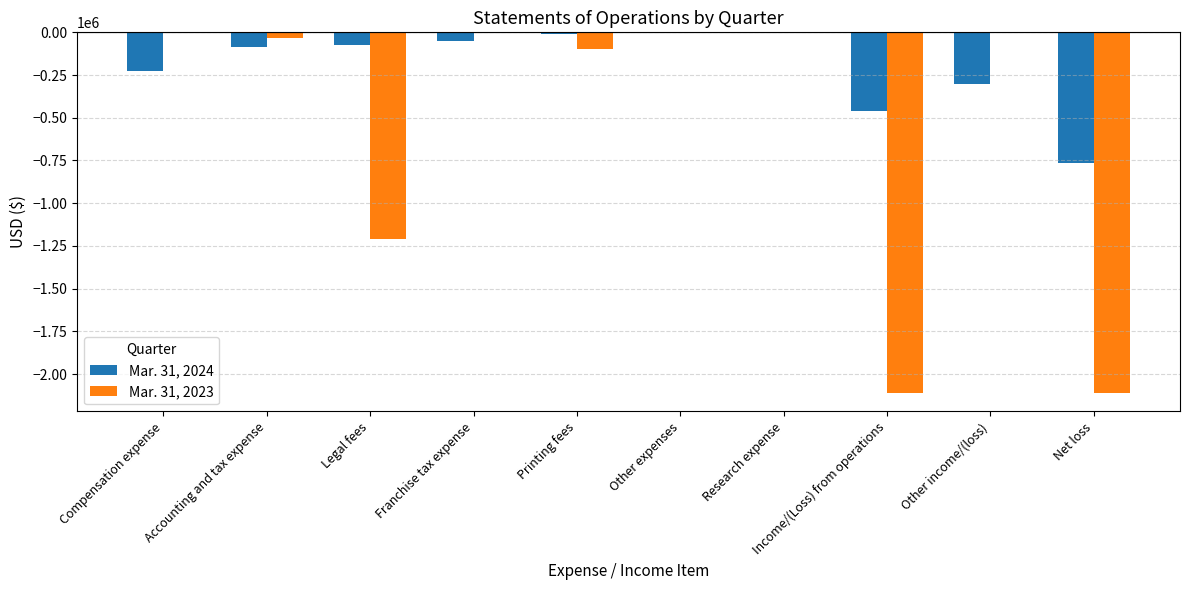

The Mar. 31, 2024 series shows -225000 at Compensation expense. True or false?

True